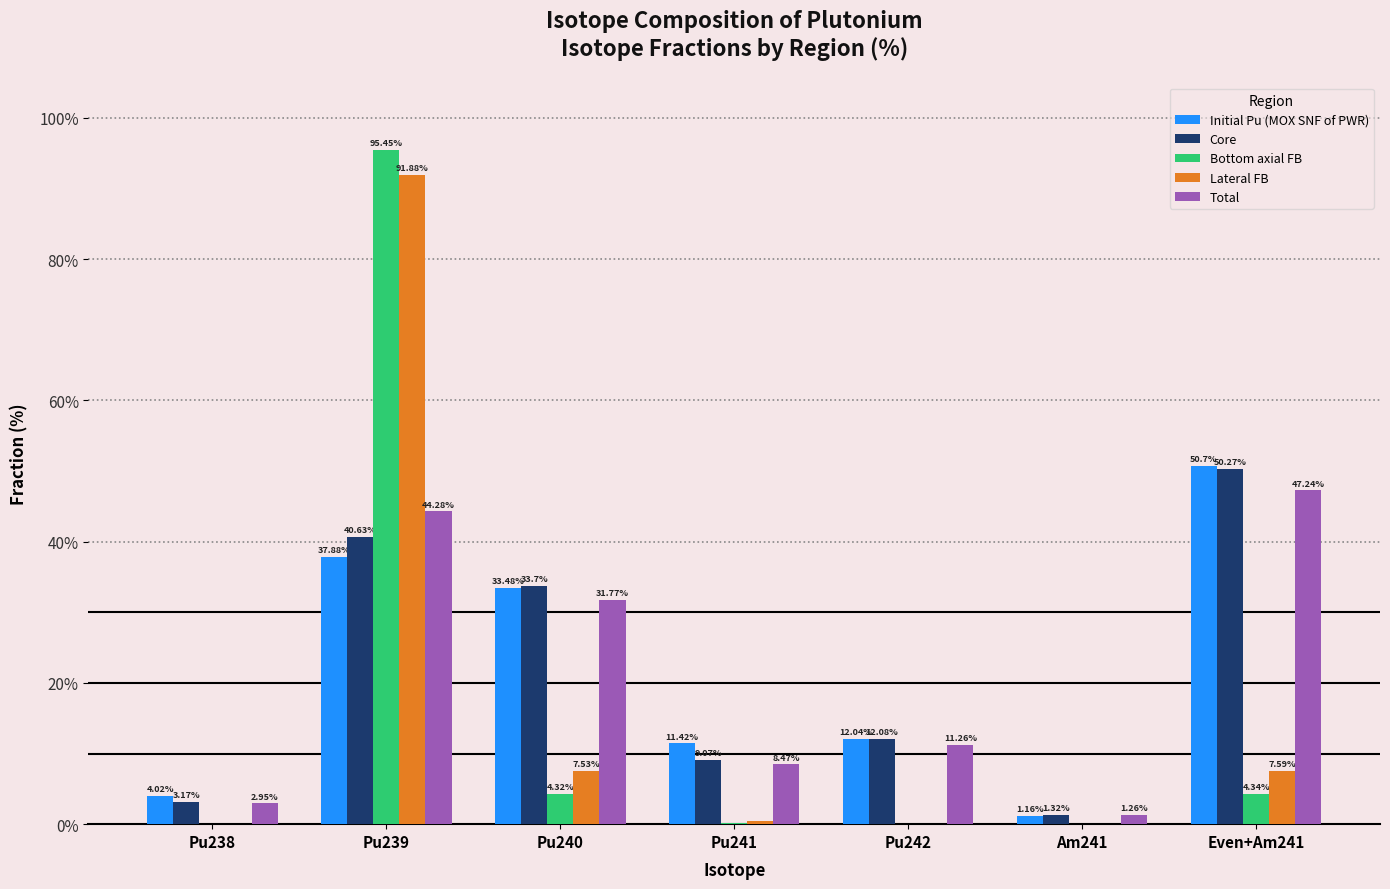

Which series changed the most between Pu239 and Pu241?

Bottom axial FB